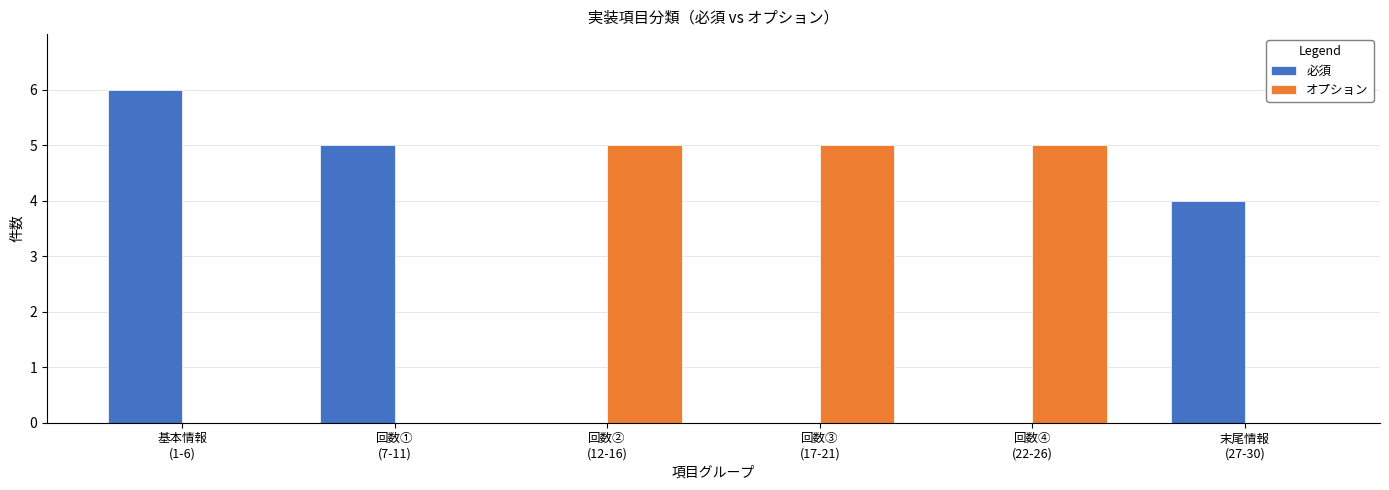

What is the maximum value shown in the chart?

6